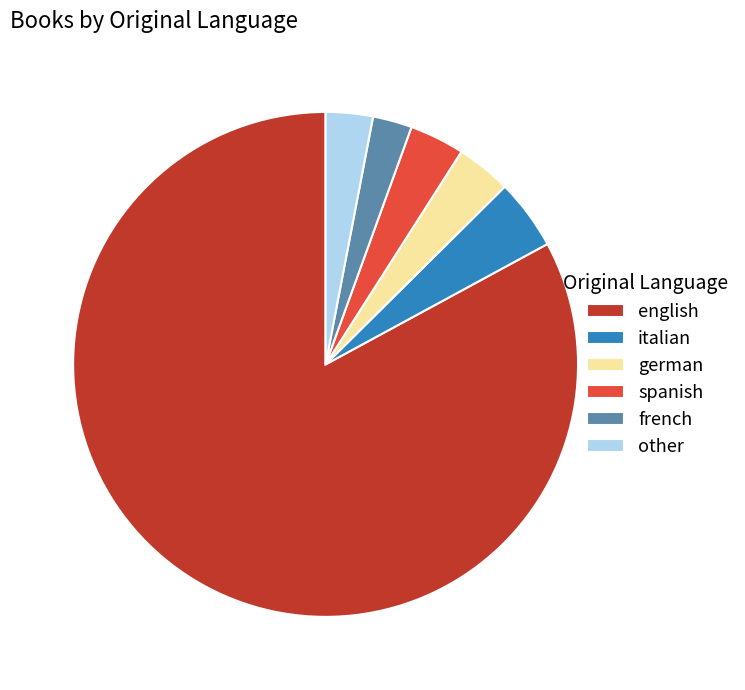

Approximately how many times larger is the value at french compared to italian?

0.6